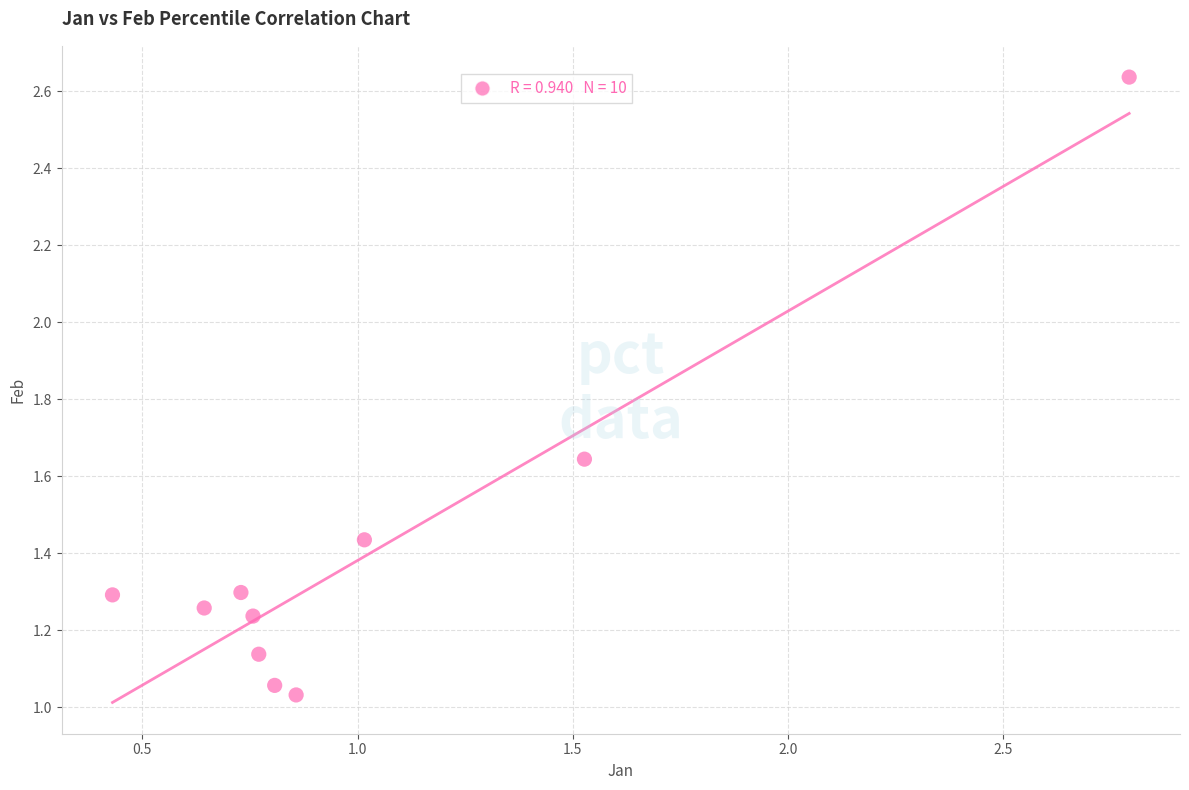

What is the range of X values (max minus min)?

2.4